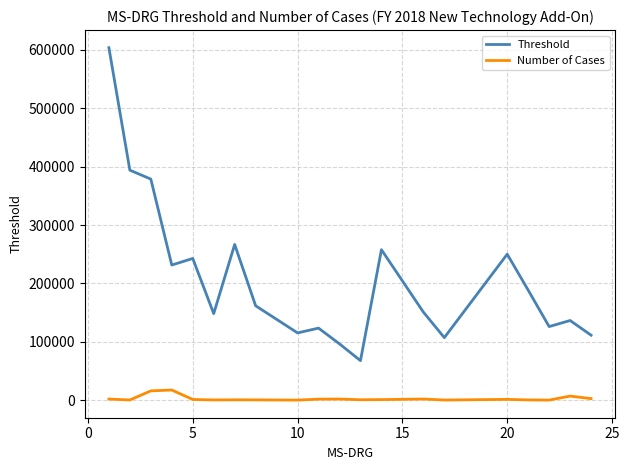

What is the highest value of the Number of Cases series?

17311